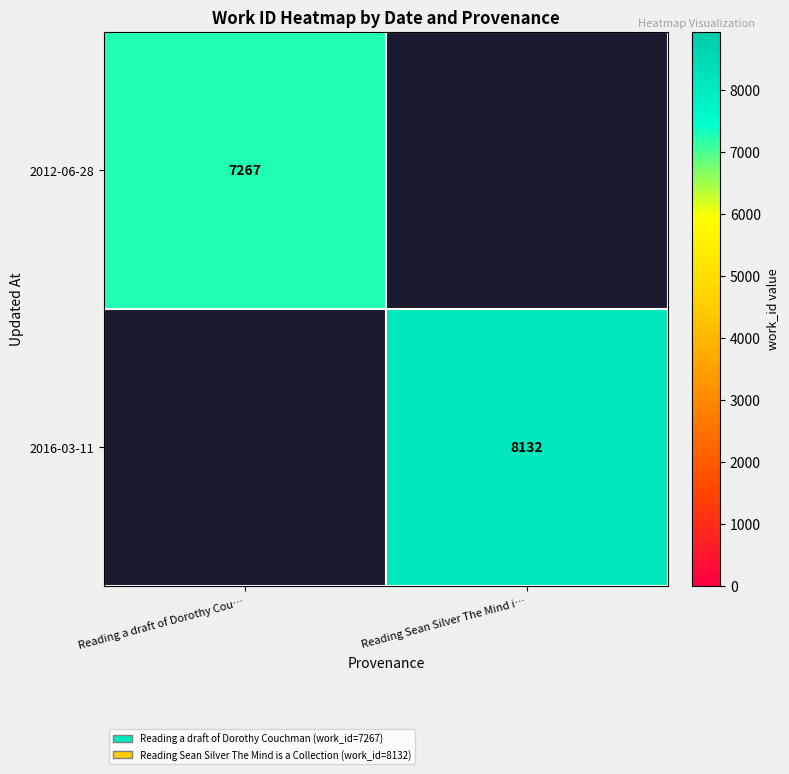

The 2016-03-11 series shows 10904 at Reading Sean Silver The Mind i…. True or false?

False